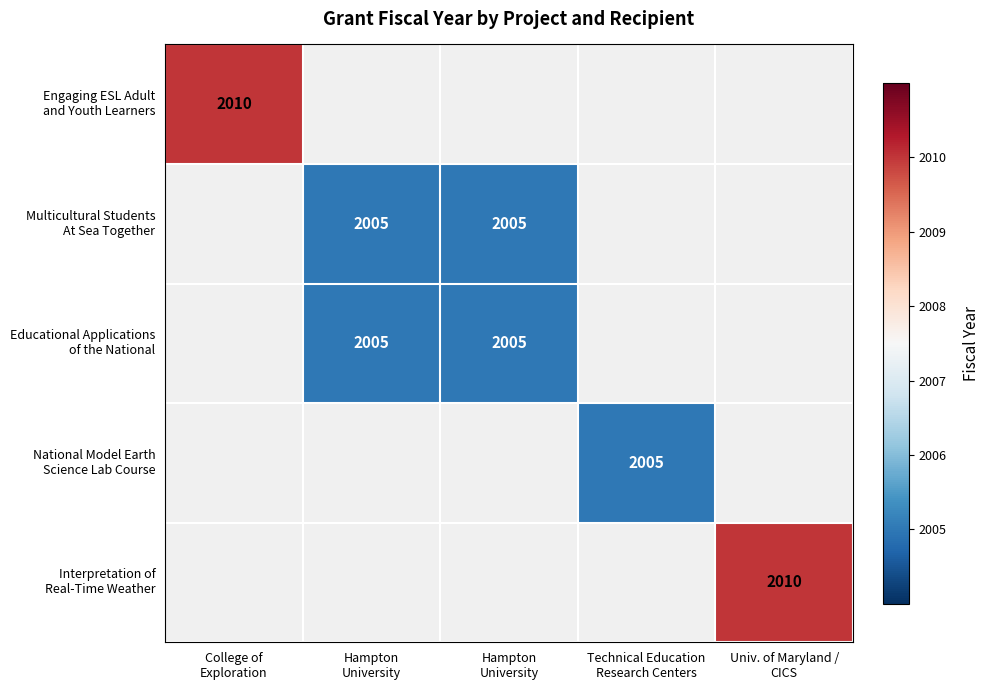

Which series changed the most between College of Exploration and Hampton University?

Engaging ESL Adult and Youth Learners